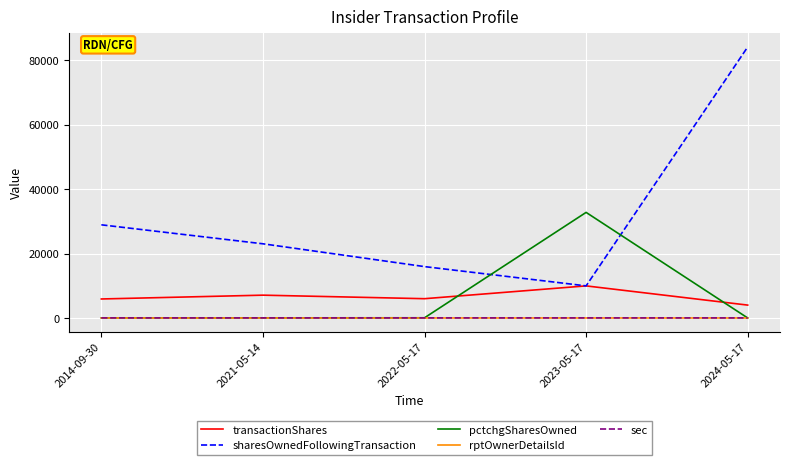

What is the total value across all series at 2024-05-17?

88119